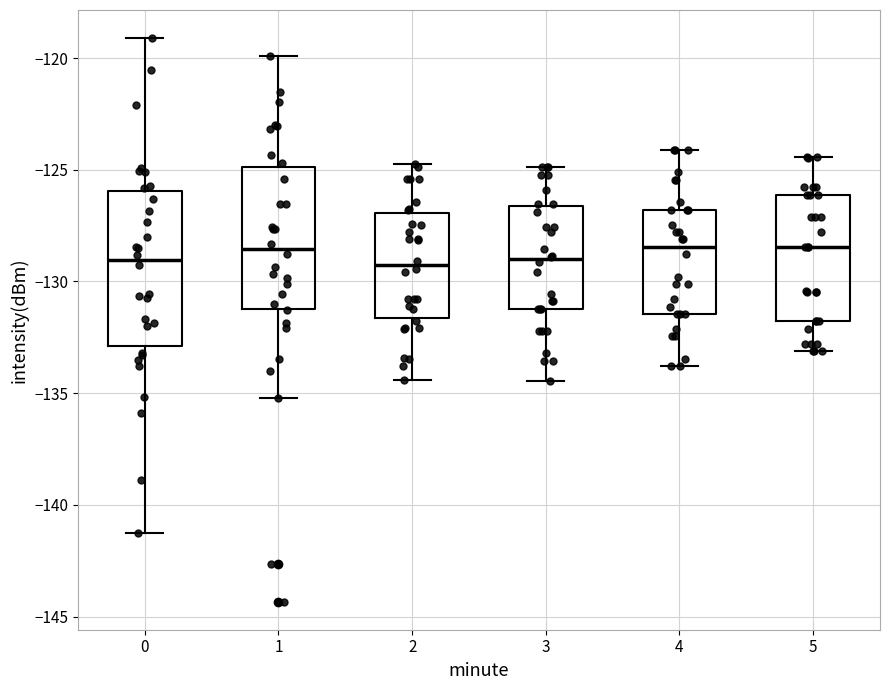

Which box is the tallest, from its lower edge to its upper edge?

0